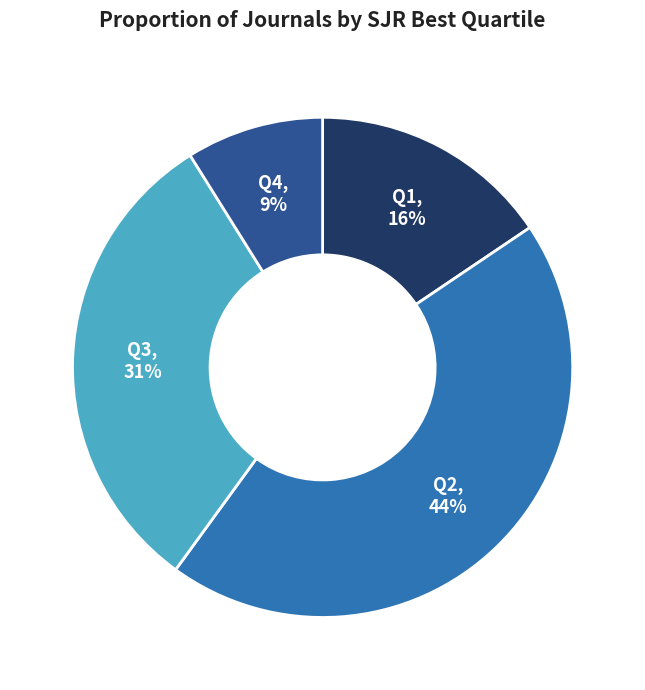

To the nearest percent, what is the average slice percentage?

25%